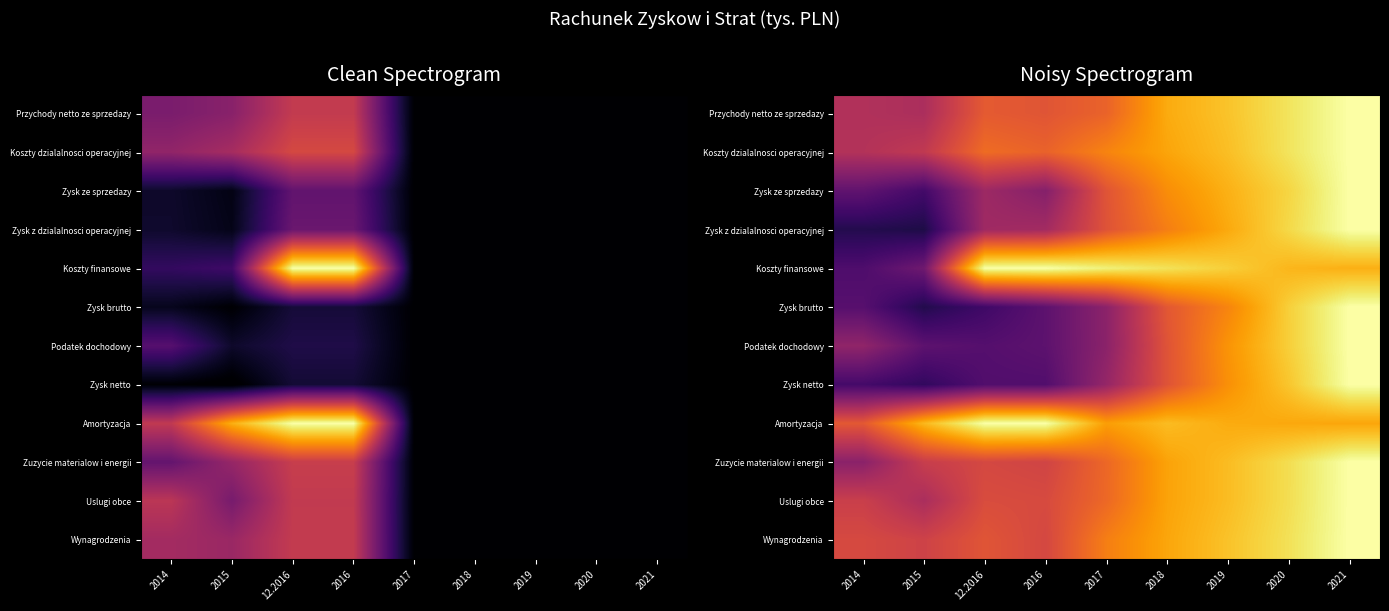

Is the value of Zysk ze sprzedazy at 2017 greater than the value of Podatek dochodowy at 2018?

Yes